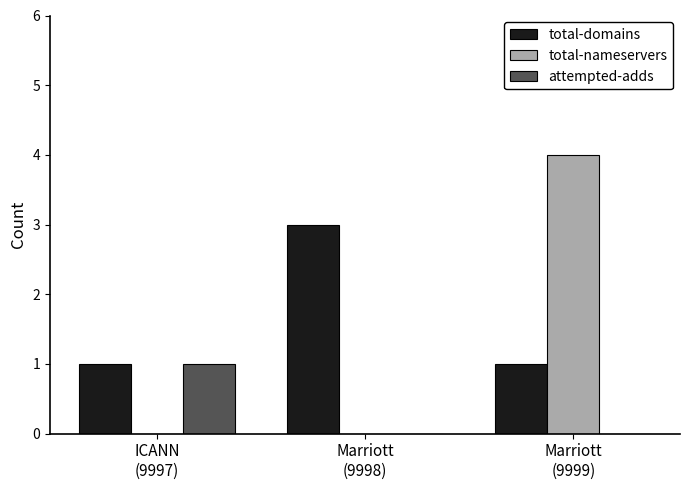

Reading left to right, what are all the values shown in this chart?

total-domains: 1	3	1
total-nameservers: 0	0	4
attempted-adds: 1	0	0